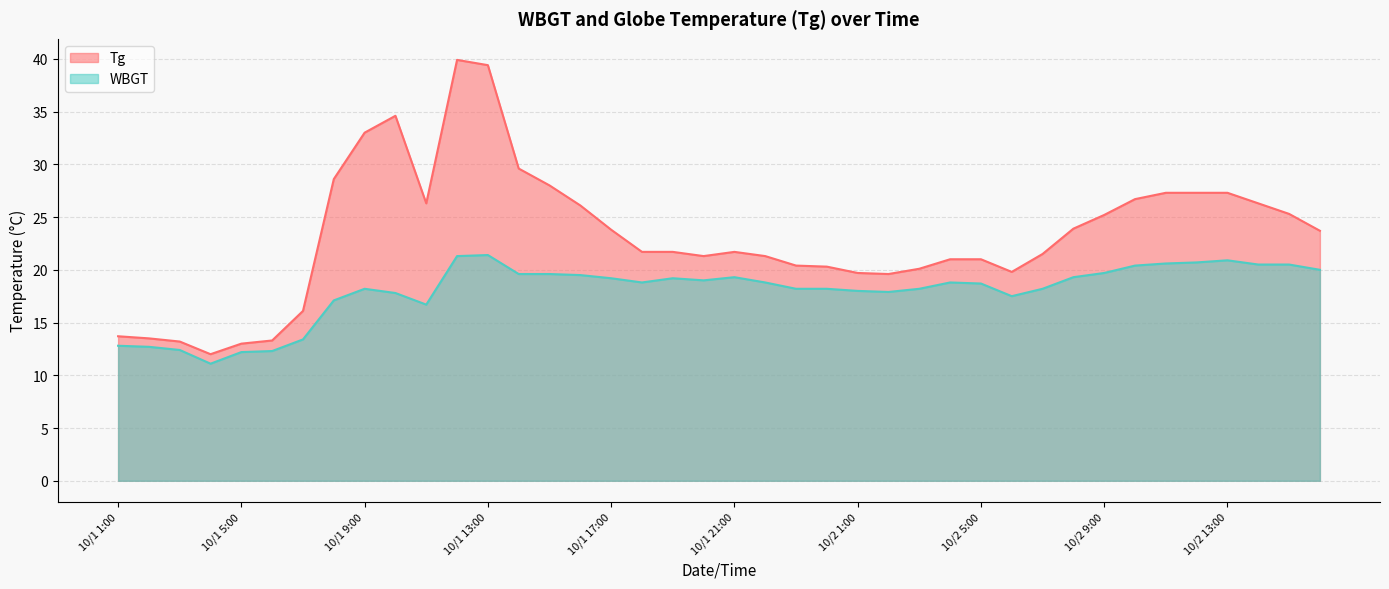

Reading left to right, what are all the values shown in this chart?

Tg: 13.7	13.5	13.2	12.0	13.0	13.3	16.1	28.6	33.0	34.6	26.3	39.9	39.4	29.6	28.0	26.1	23.8	21.7	21.7	21.3	21.7	21.3	20.4	20.3	19.7	19.6	20.1	21.0	21.0	19.8	21.5	23.9	25.2	26.7	27.3	27.3	27.3	26.3	25.3	23.7
WBGT: 12.8	12.7	12.4	11.1	12.2	12.3	13.4	17.1	18.2	17.8	16.7	21.3	21.4	19.6	19.6	19.5	19.2	18.8	19.2	19.0	19.3	18.8	18.2	18.2	18.0	17.9	18.2	18.8	18.7	17.5	18.2	19.3	19.7	20.4	20.6	20.7	20.9	20.5	20.5	20.0